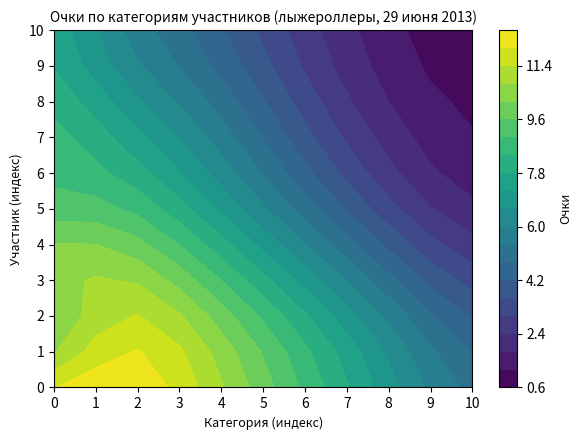

What is the difference between the highest and lowest values at 6?

7